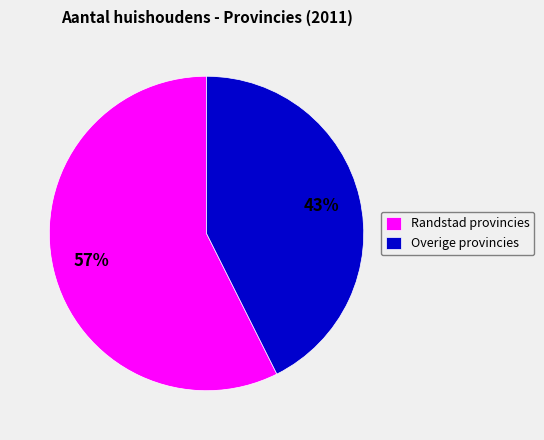

Which category has the biggest portion of the pie?

Randstad provincies